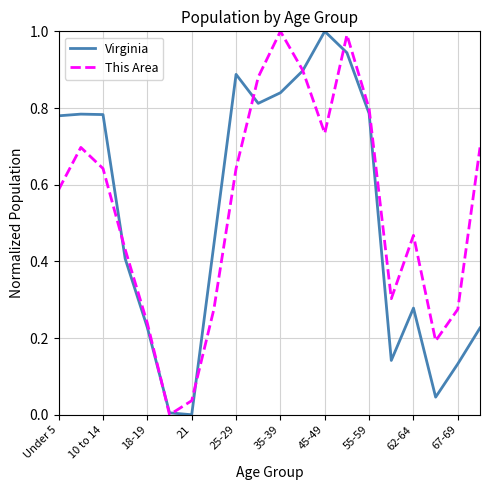

How many values in the This Area series exceed 0?

19